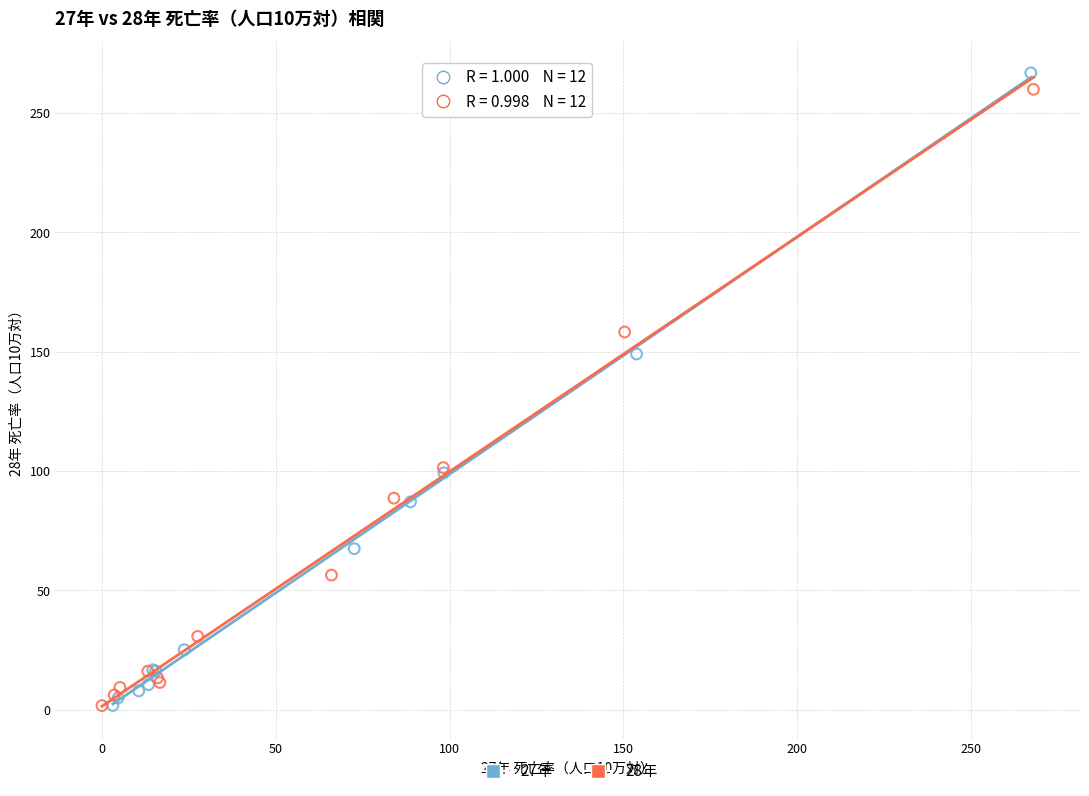

Which series has the widest spread of Y values?

27年